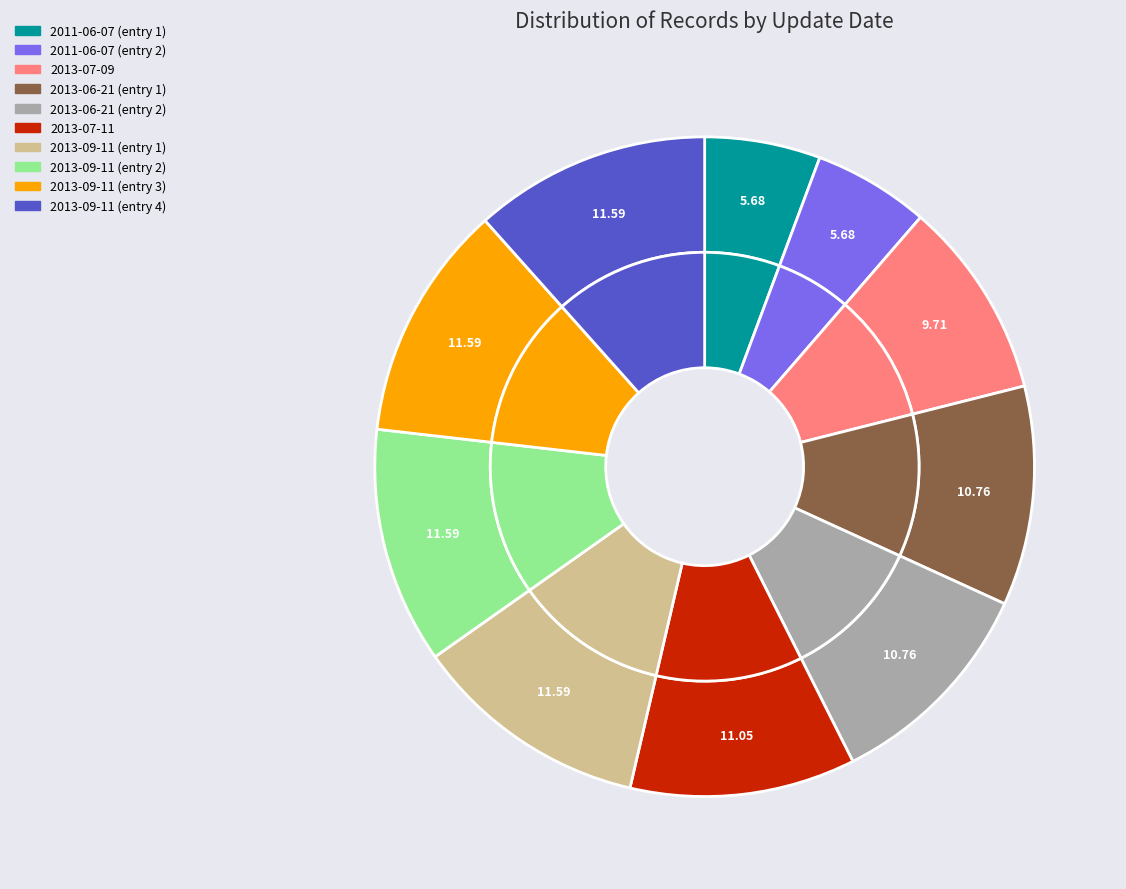

Does 2013-09-11 account for over 50% of the chart?

No